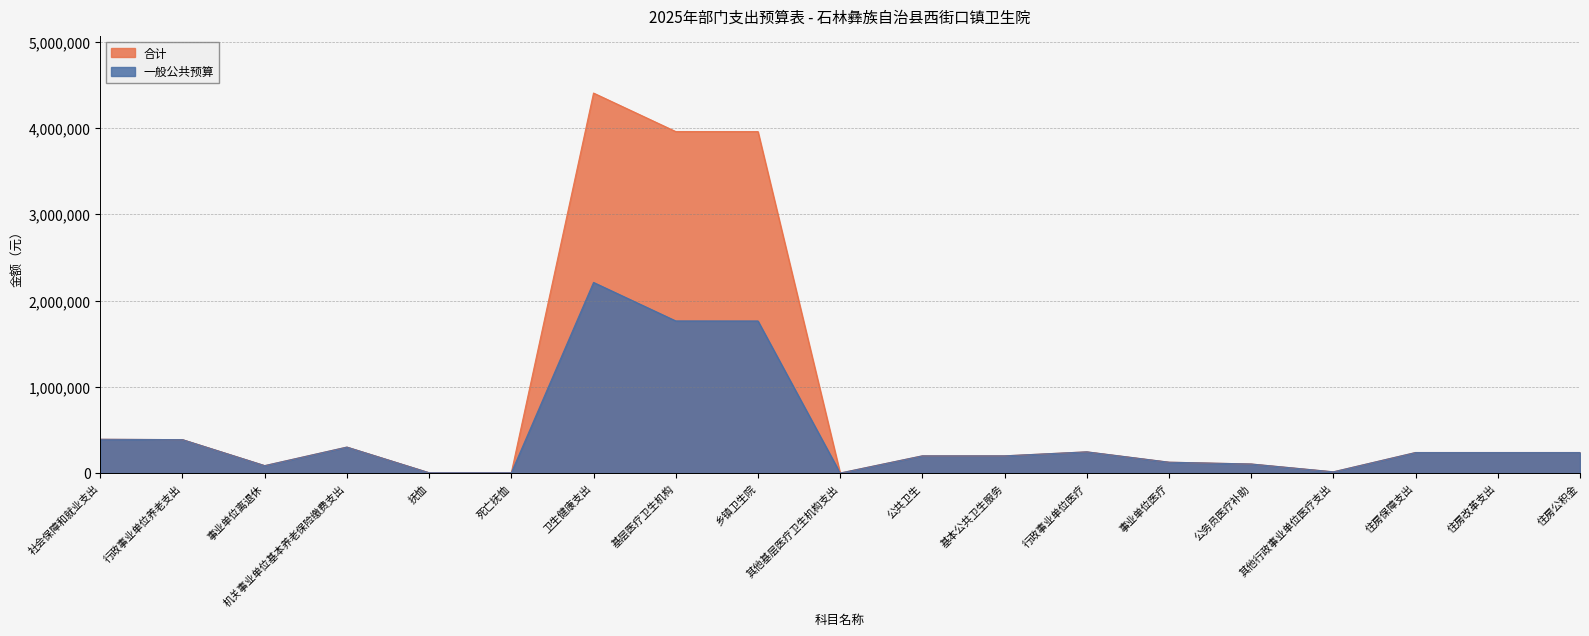

At 行政事业单位医疗, list the series in order from smallest to largest.

合计, 一般公共预算